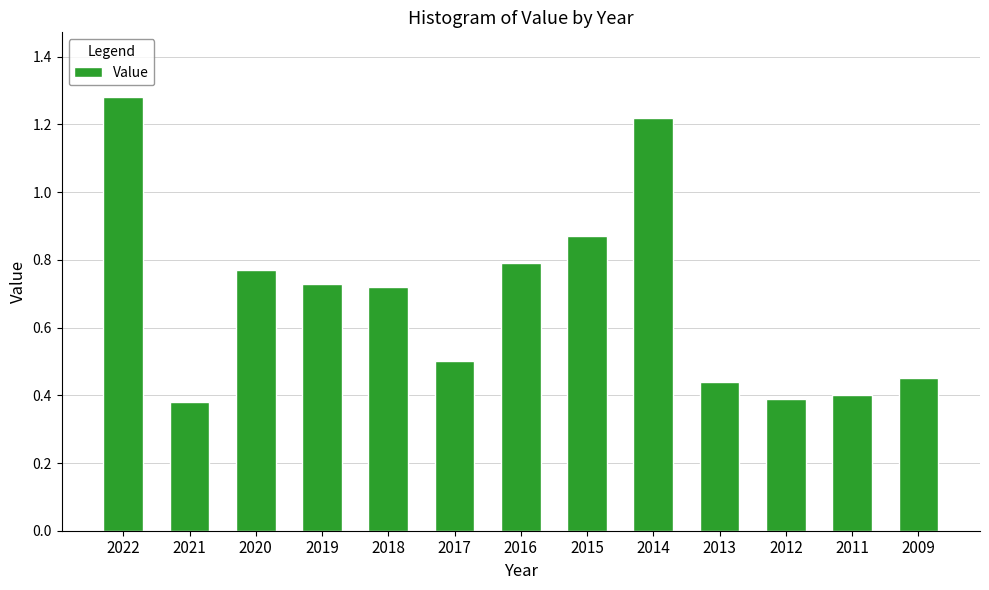

Which category has the highest value across all series?

2022